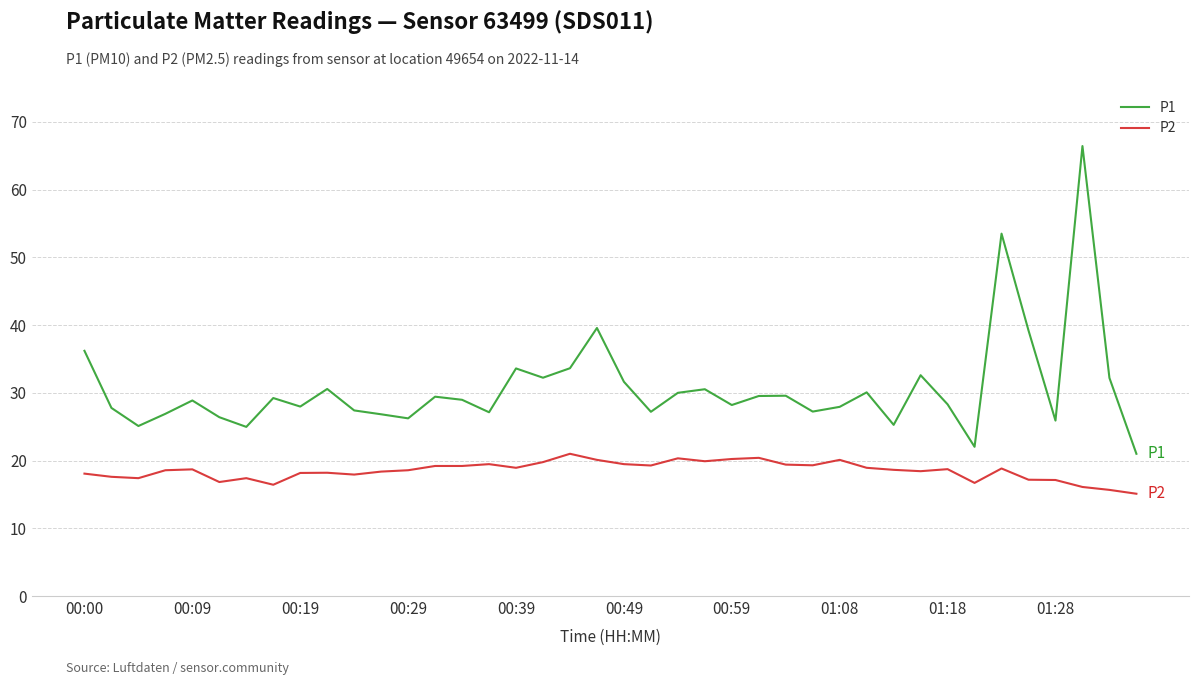

What is the difference between the maximum and minimum values in the P1 series?

45.4